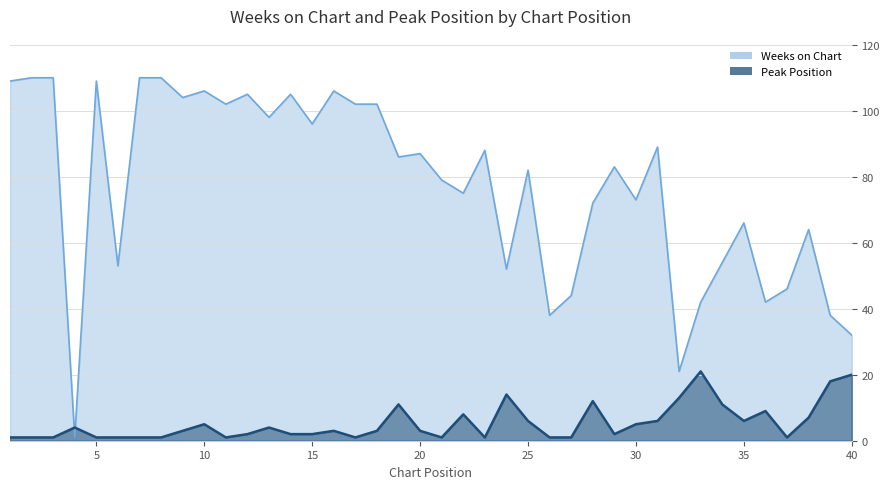

What is the spread (max minus min) of values at 21?

78